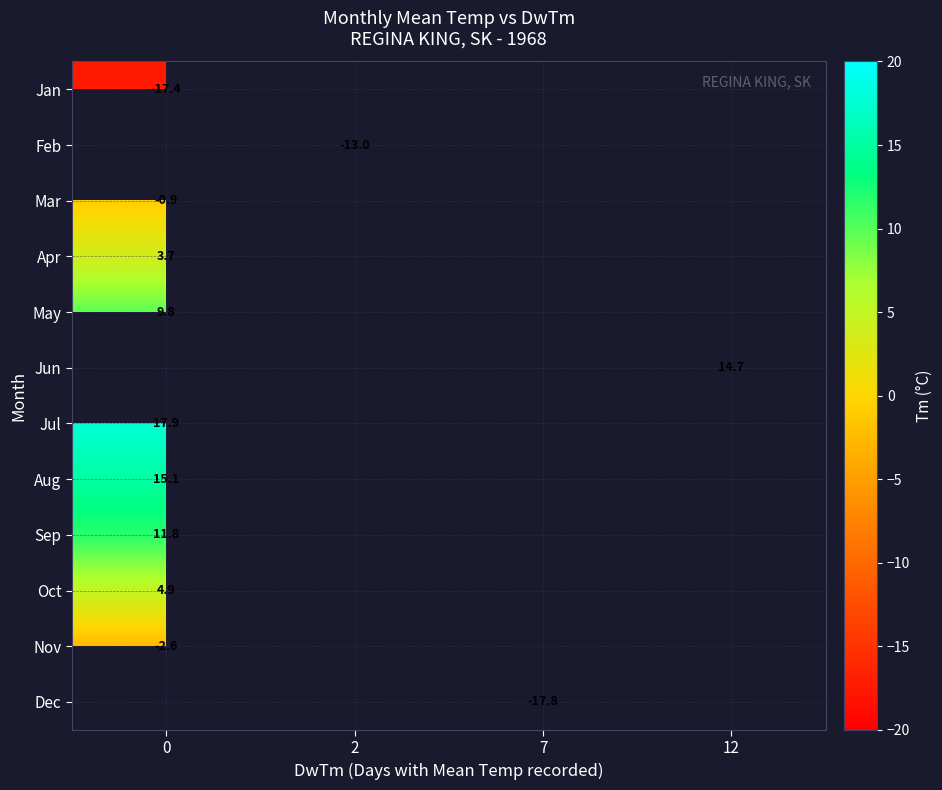

At how many categories does at least one series exceed 9?

2